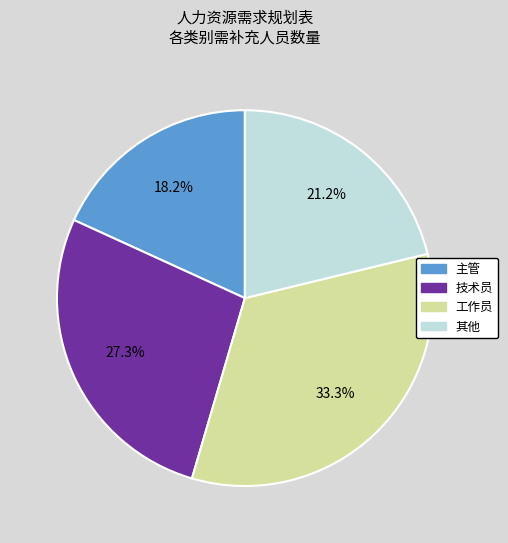

How many segments does this pie chart have?

4